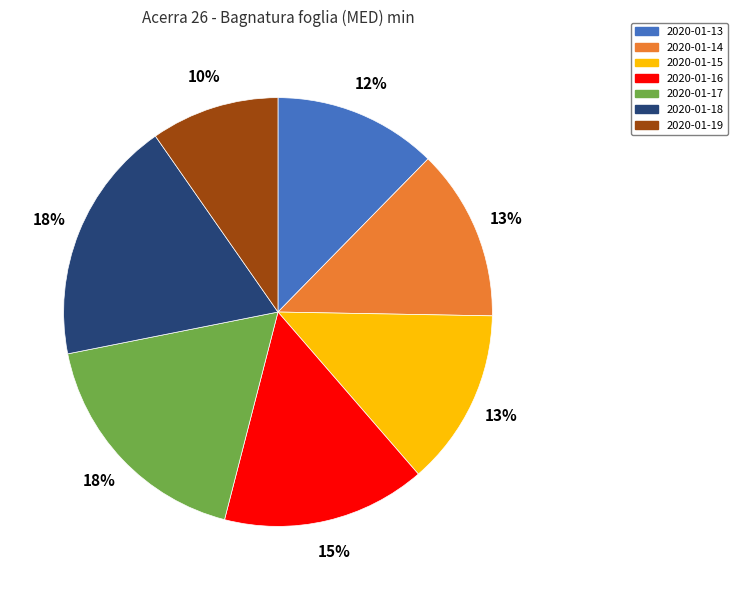

Which slice is the smallest?

2020-01-19